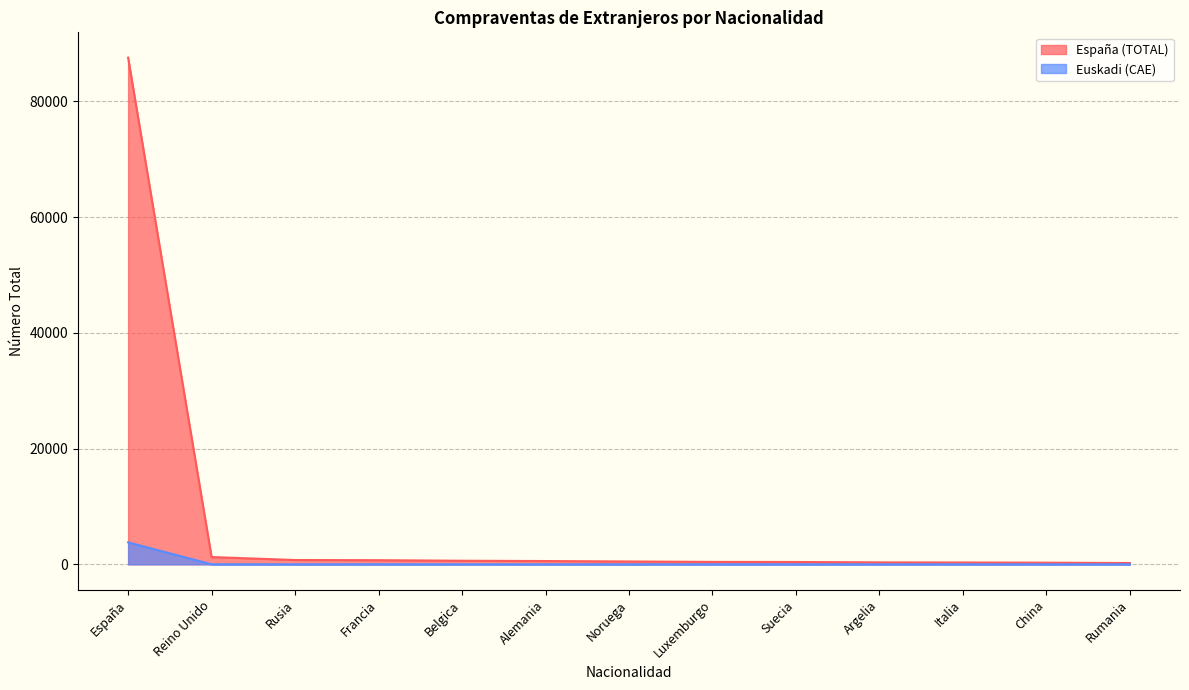

How many values in the Euskadi (CAE) series are below 1?

6